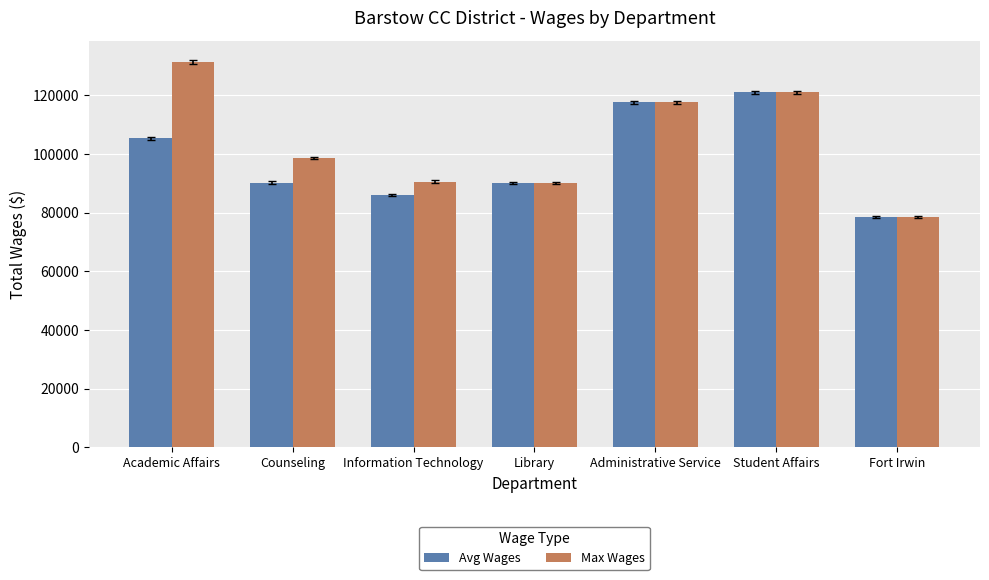

Which category has the highest value in the Avg Wages series?

Student Affairs